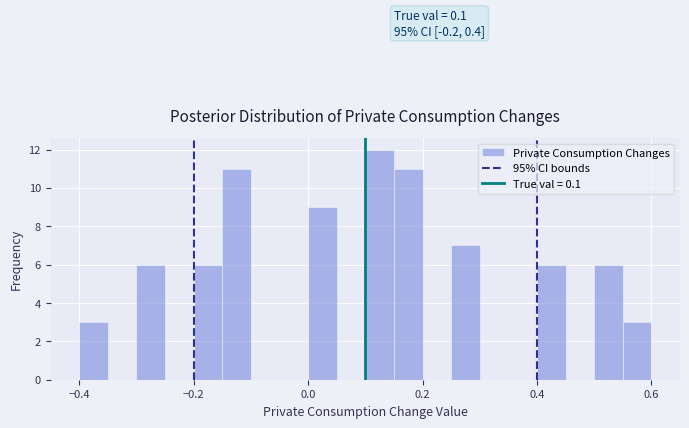

Read against the x-axis, roughly where is the centre of the tallest bar?

0.12